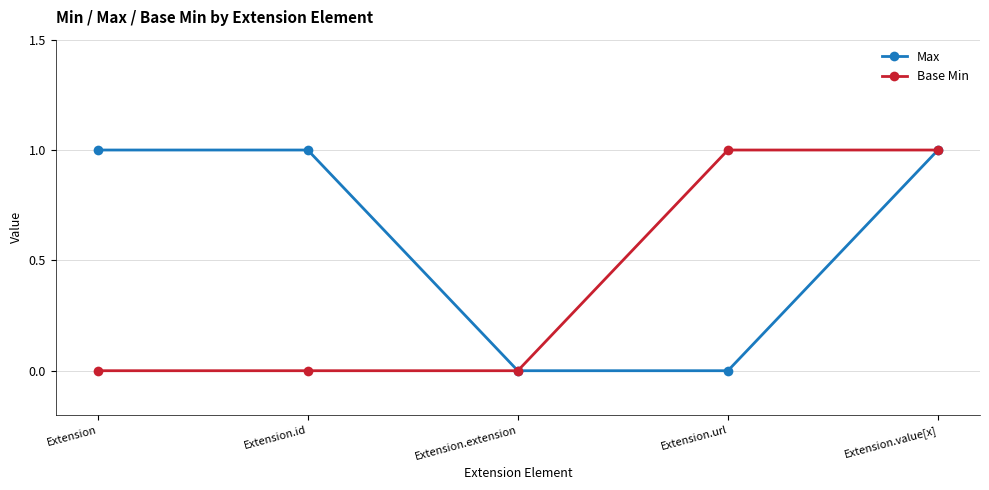

At which category is the sum across all series the highest?

Extension.value[x]